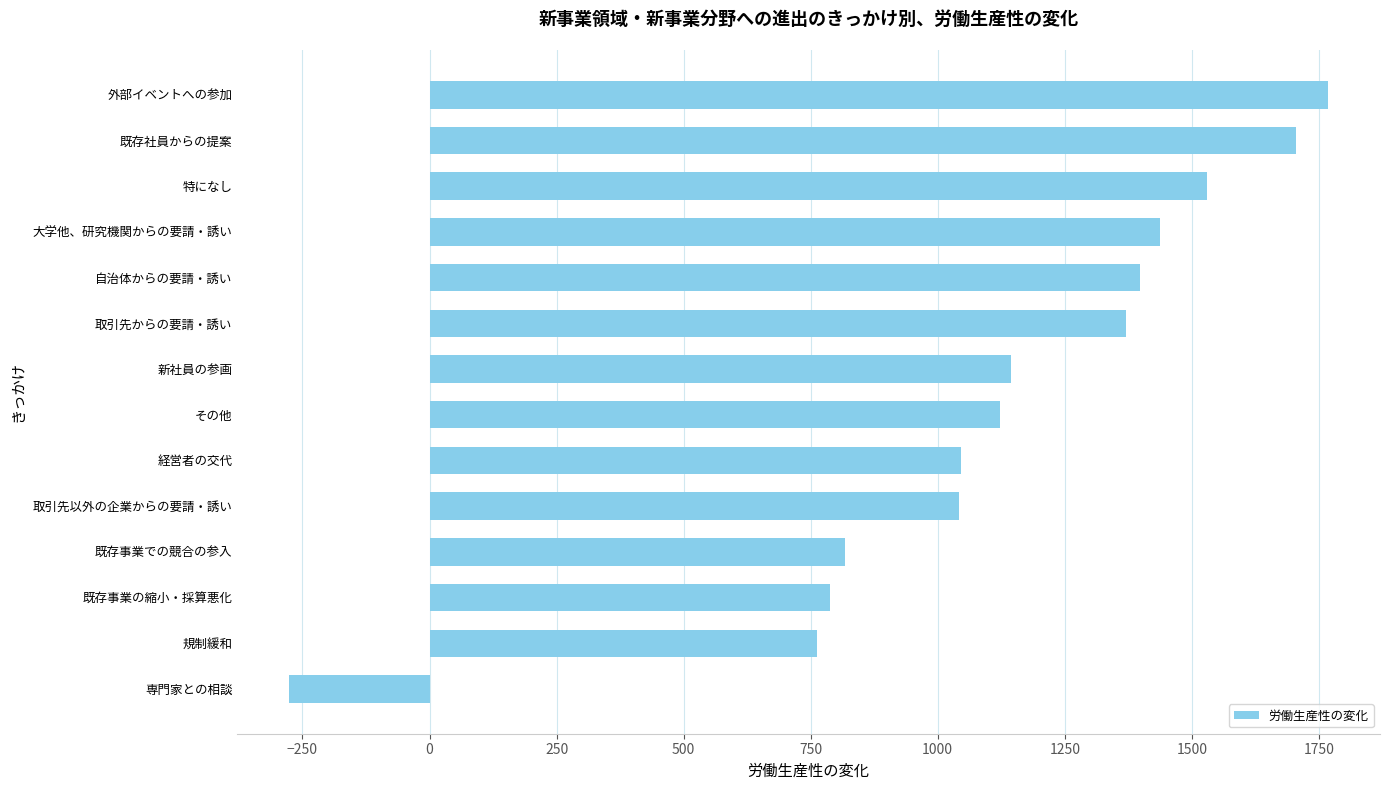

What is the difference between the second highest and minimum values?

1980